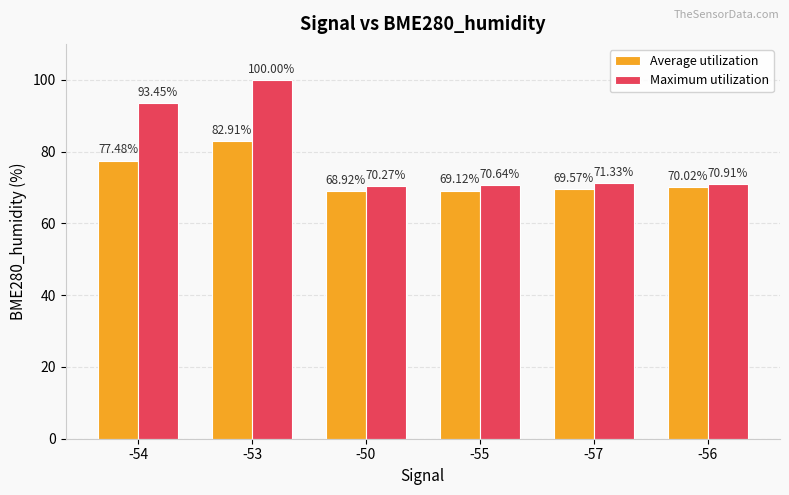

What is the difference between the second highest and minimum values in the Average utilization series?

8.6